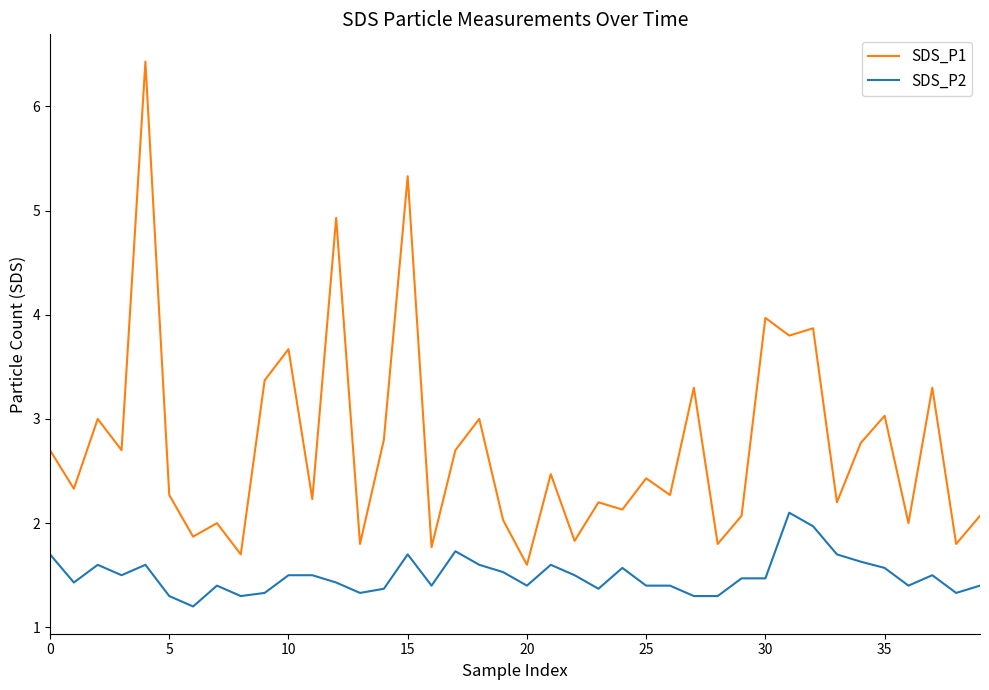

Which series has the widest spread of values?

SDS_P1